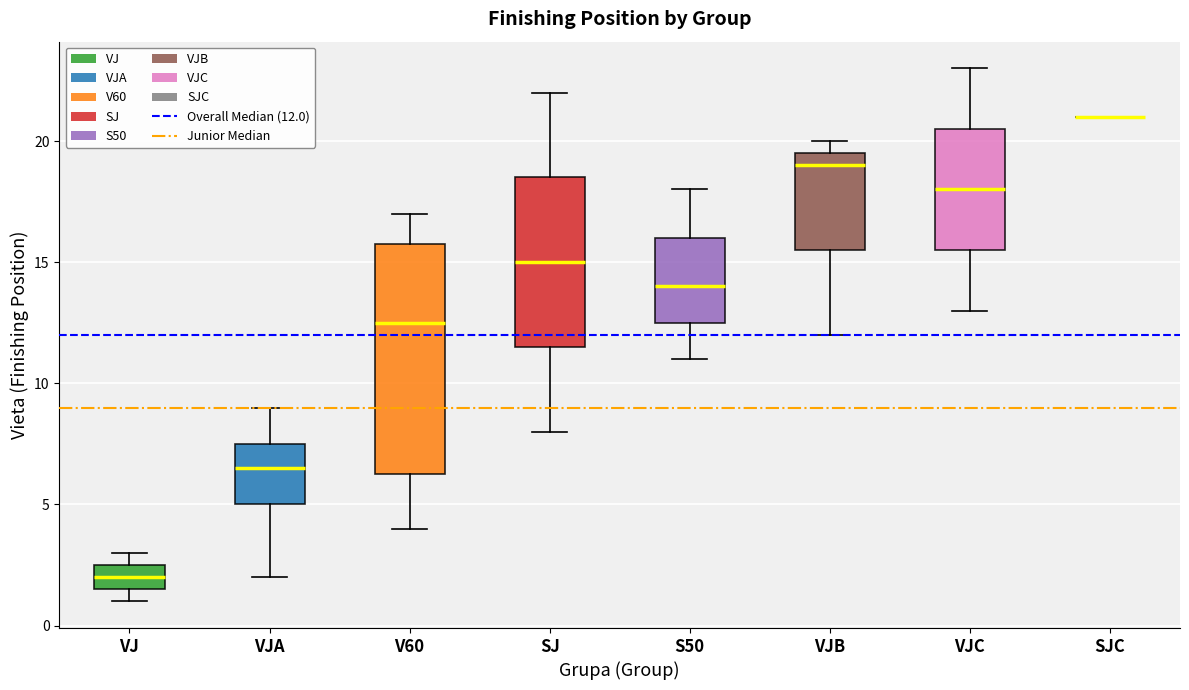

Reading left to right, read every box against the y-axis: the position of its median line, the range the box covers, and the ends of its whiskers. The values are not printed on the chart, so give them approximately, as read against the axis.

VJ: median 2.0, box 1.5 to 2.5, whiskers 1.0 to 3.0
VJA: median 6.5, box 5.0 to 7.5, whiskers 2.0 to 9.0
V60: median 12.5, box 6.5 to 16.0, whiskers 4.0 to 17.0
SJ: median 15.0, box 11.5 to 18.5, whiskers 8.0 to 22.0
S50: median 14.0, box 12.5 to 16.0, whiskers 11.0 to 18.0
VJB: median 19.0, box 15.5 to 19.5, whiskers 12.0 to 20.0
VJC: median 18.0, box 15.5 to 20.5, whiskers 13.0 to 23.0
SJC: box collapsed to a line at 21.0, whiskers 21.0 to 21.0